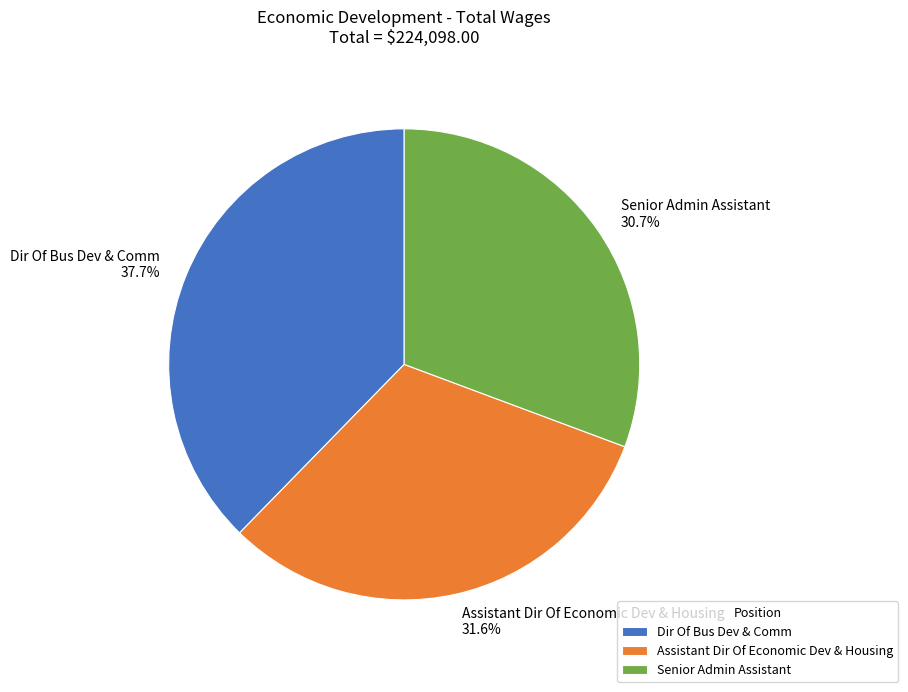

How many segments does this pie chart have?

3